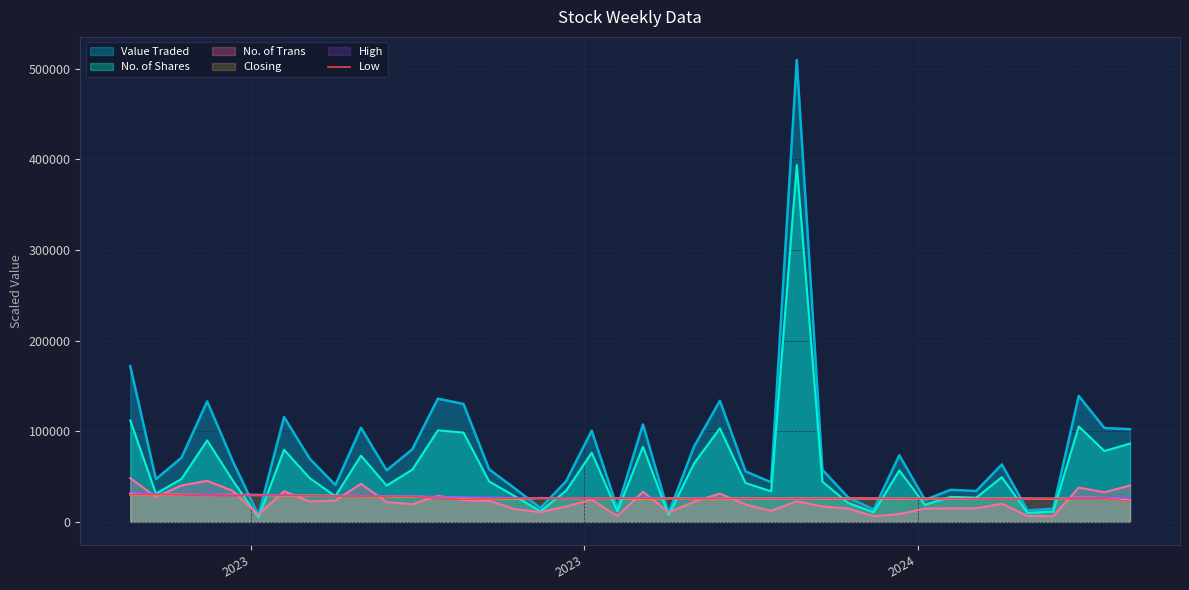

What is the minimum value for Closing?

22990